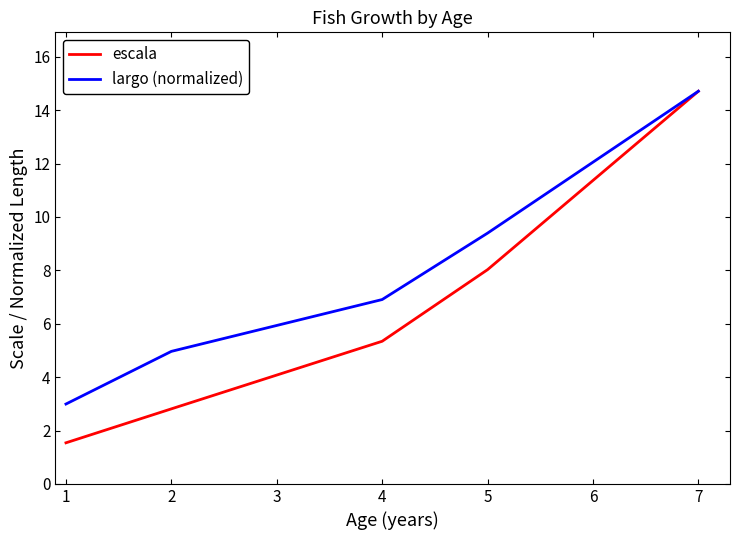

What are all the series names shown in the legend?

escala, largo (normalized)